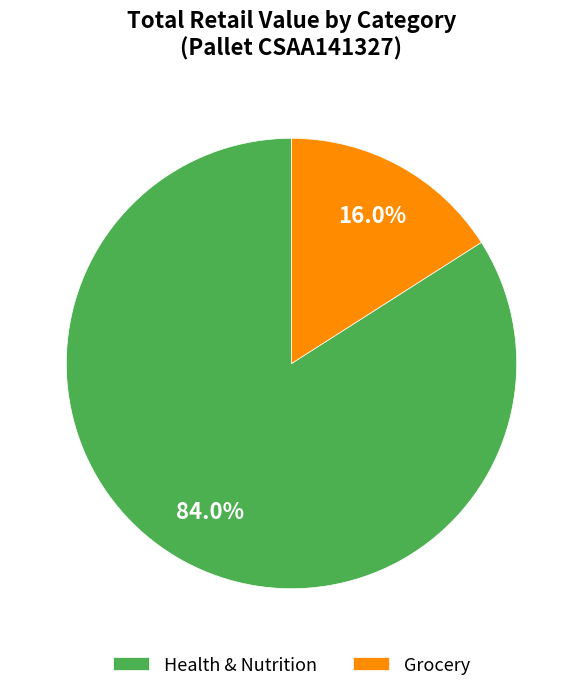

Between Health & Nutrition and Grocery, which is larger?

Health & Nutrition